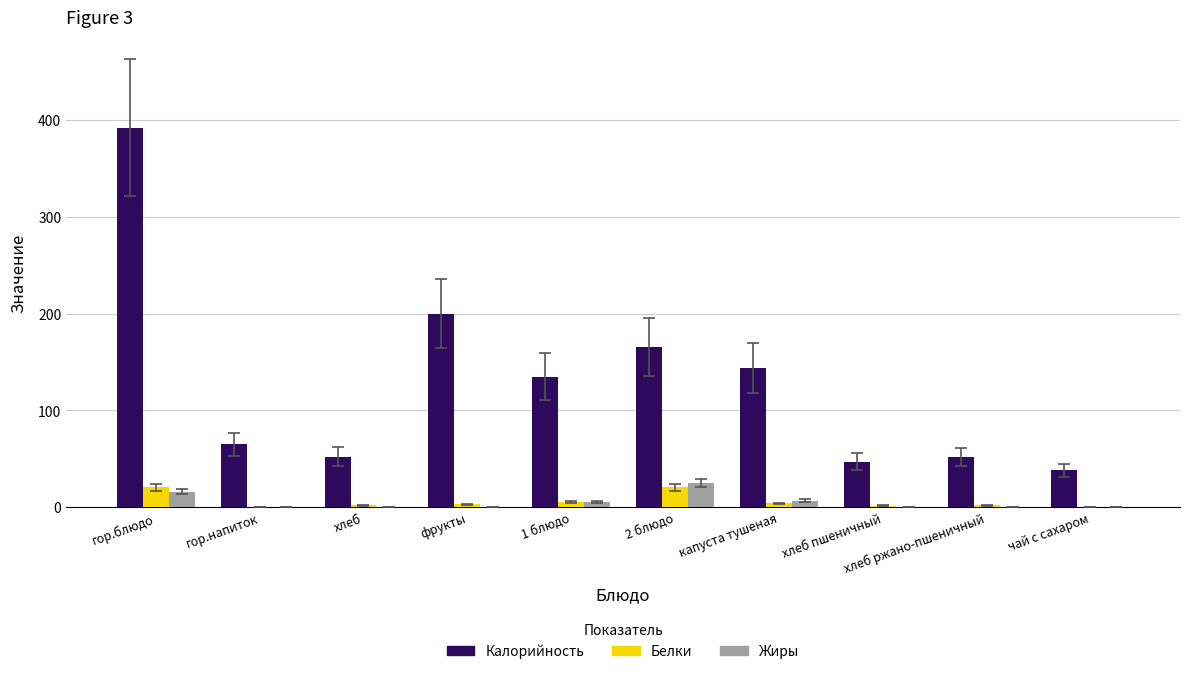

At which category does the chart reach its peak across all series?

гор.блюдо